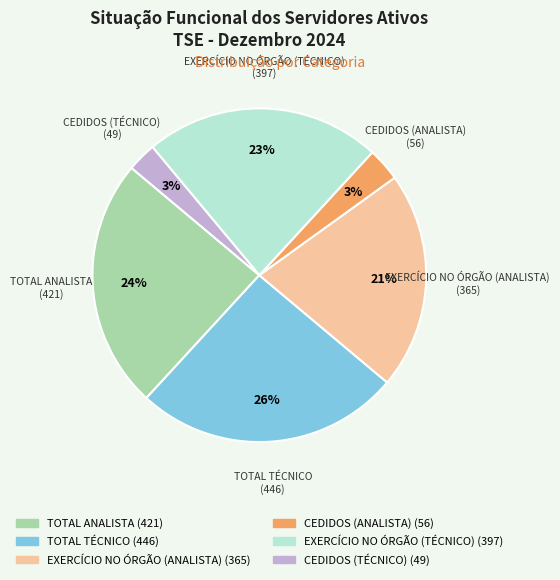

To the nearest percent, what portion does CEDIDOS (TÉCNICO) represent?

3%